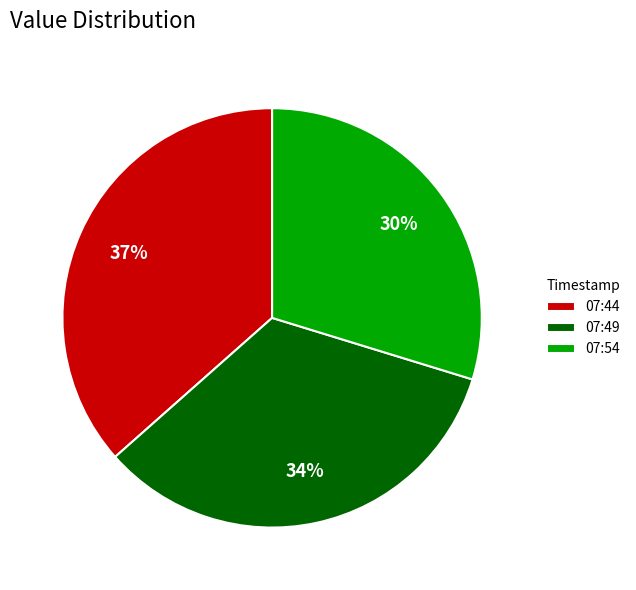

What is the smallest slice in the pie chart?

07:54